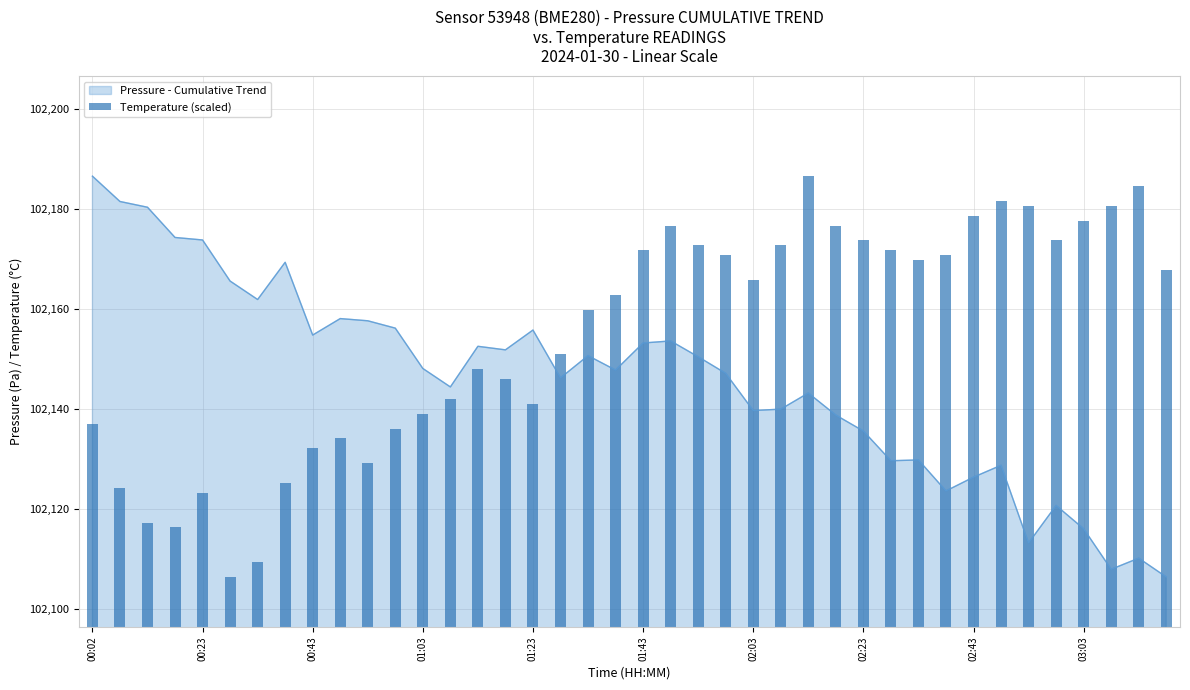

The Pressure - Cumulative Trend series shows 102148.2 at 01:03. True or false?

True